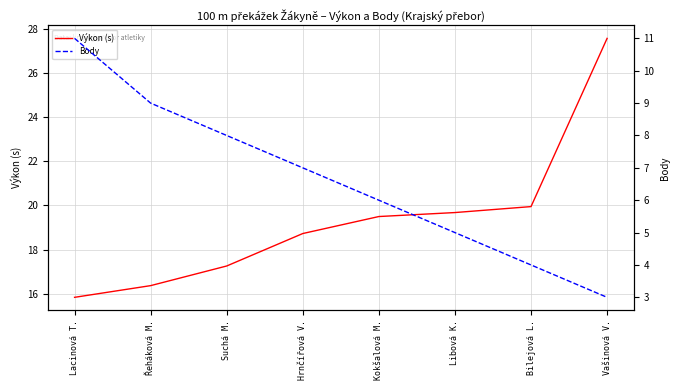

At which label does Výkon (s) first exceed 19?

Kokšalová M.